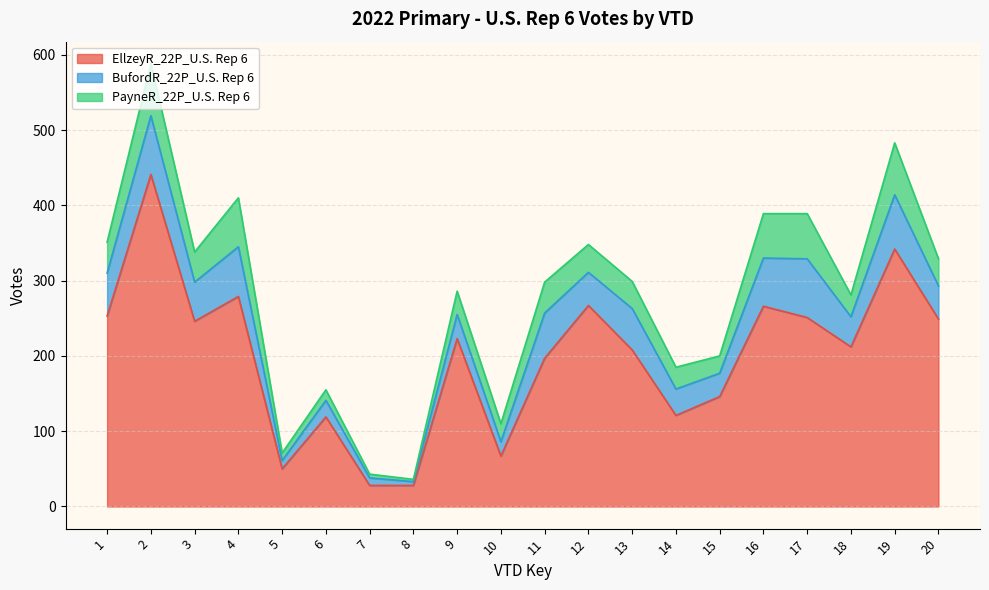

True or false: PayneR_22P_U.S. Rep 6 and EllzeyR_22P_U.S. Rep 6 intersect in this chart.

False